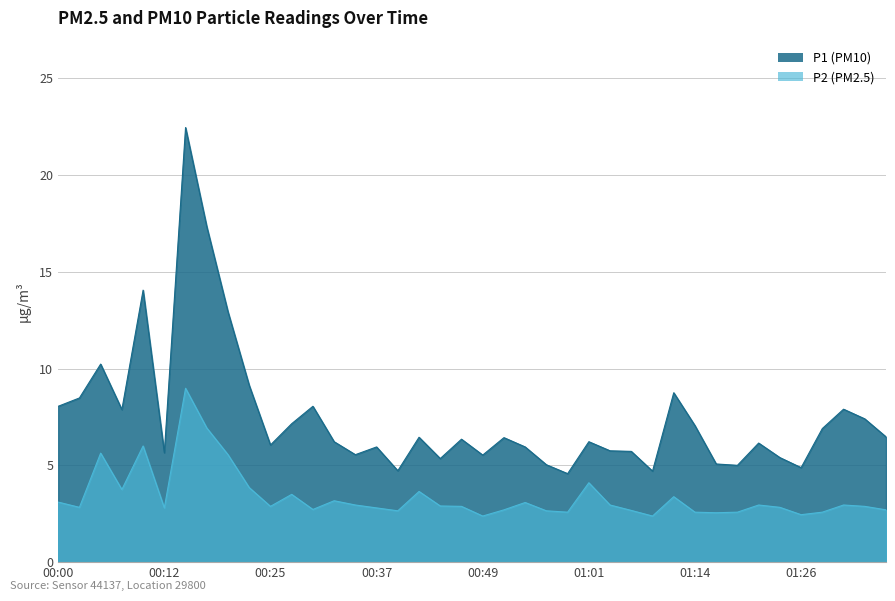

How many lines are shown in the chart?

2